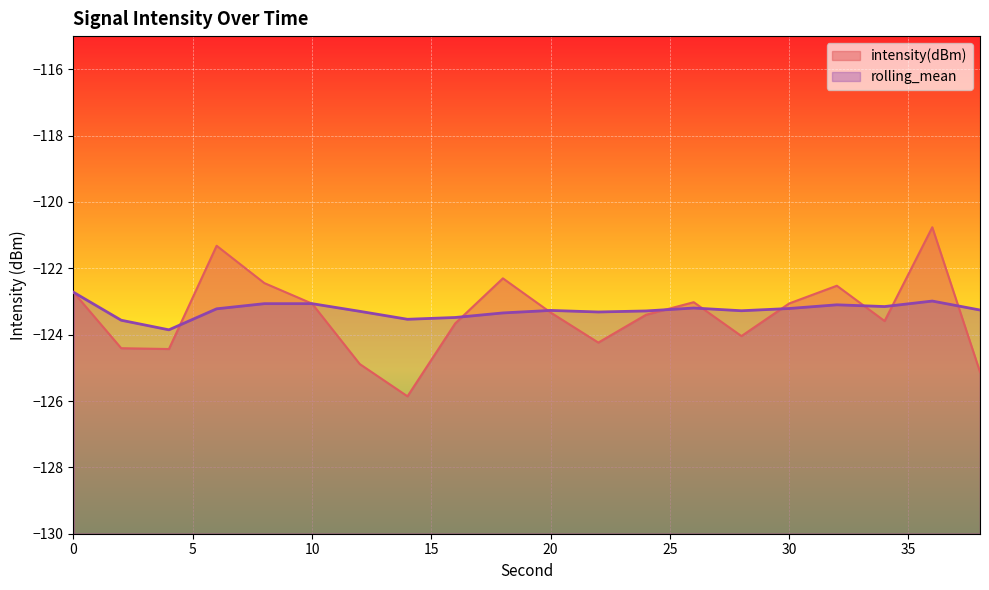

How many interior local peaks does the rolling_mean series have?

5